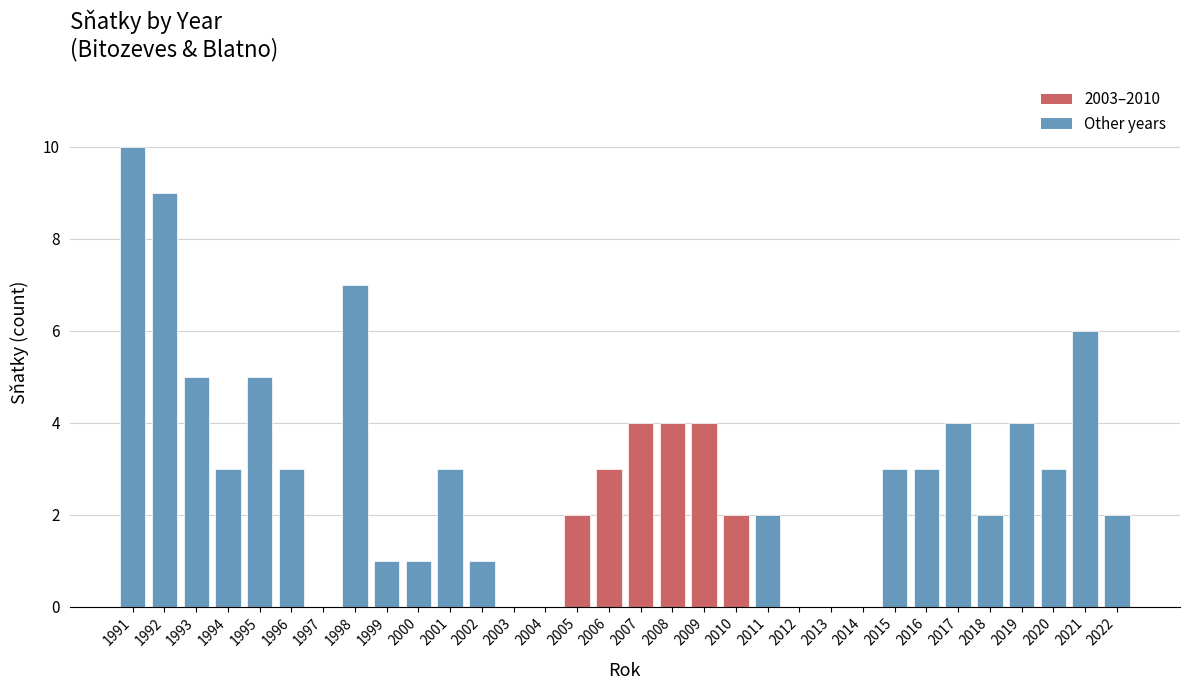

What is the sum of the values at 1996 and 2009?

7